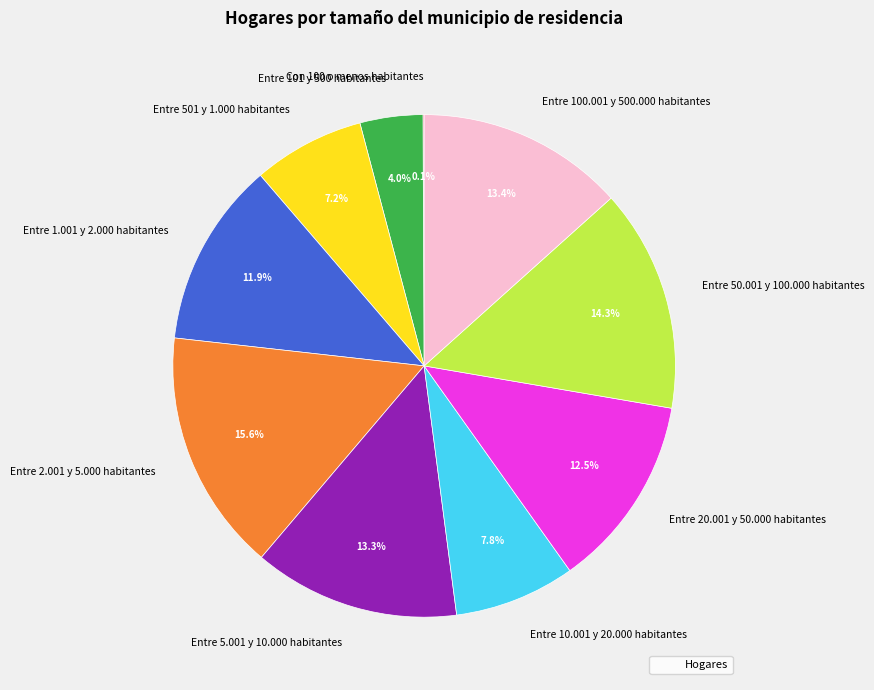

Which category has the biggest portion of the pie?

Entre 2.001 y 5.000 habitantes